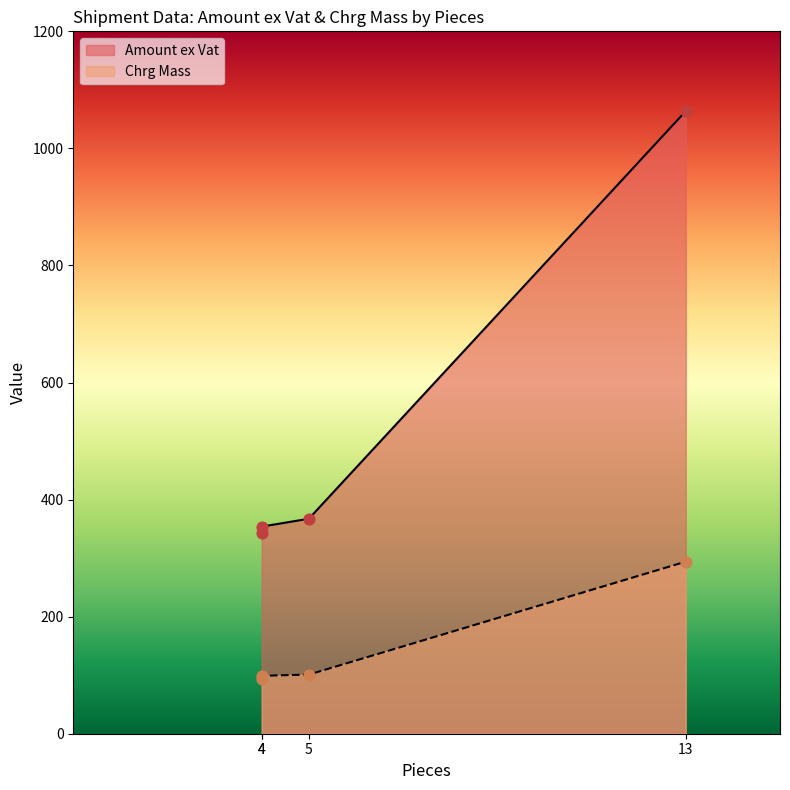

What is the total value across all series at 4?

436.6